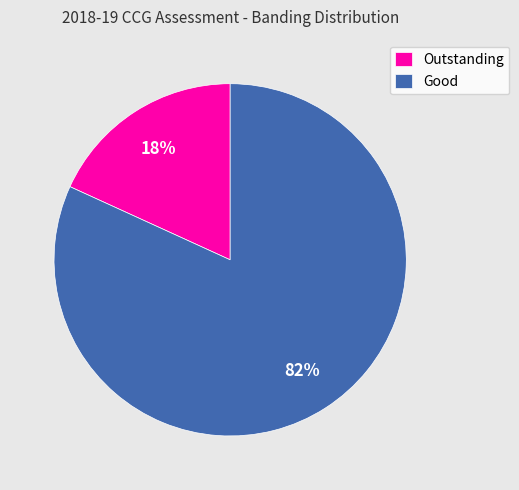

To the nearest percent, what portion does Outstanding represent?

18%